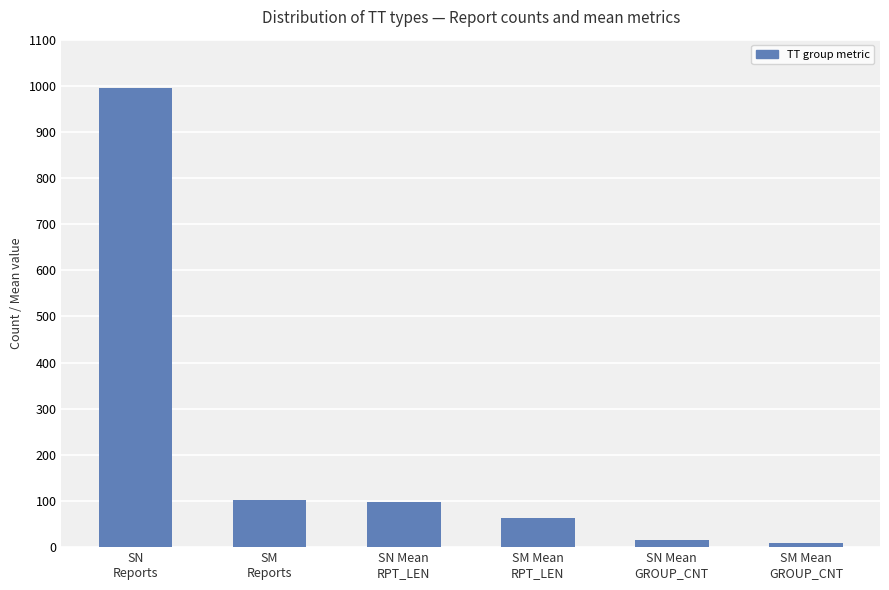

What is the maximum value shown in the chart?

995.0